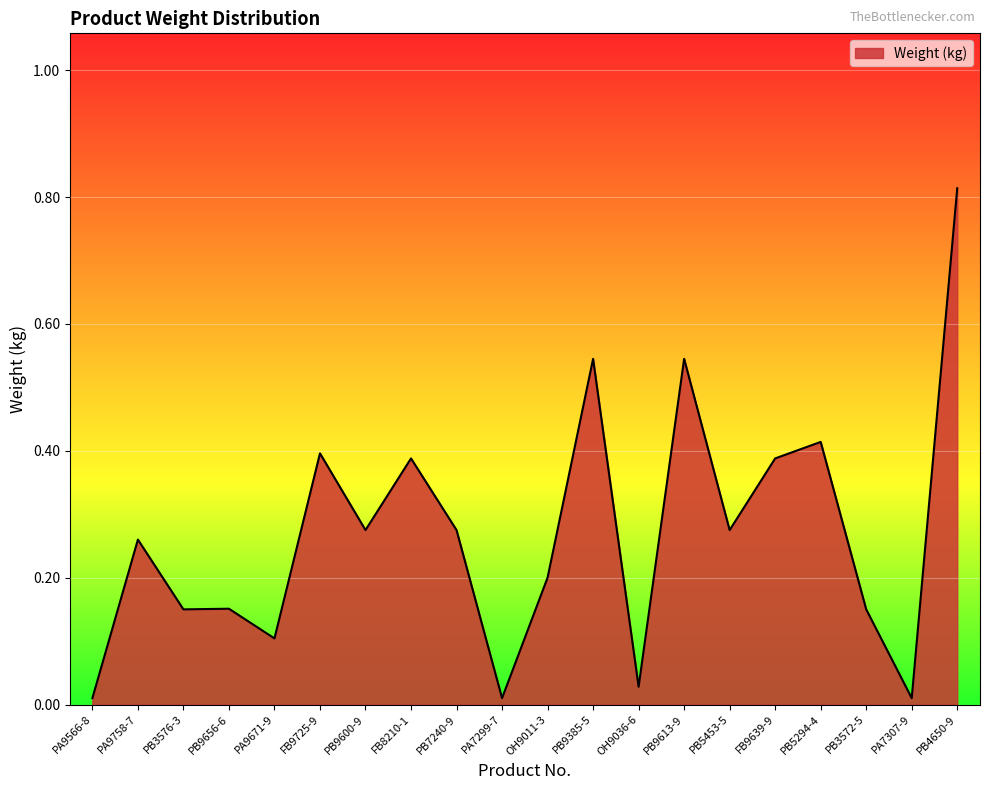

What position from the left is FB8210-1?

8